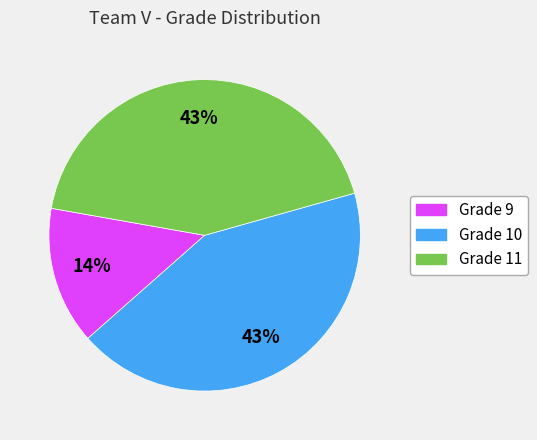

Is there a majority slice in this chart?

No